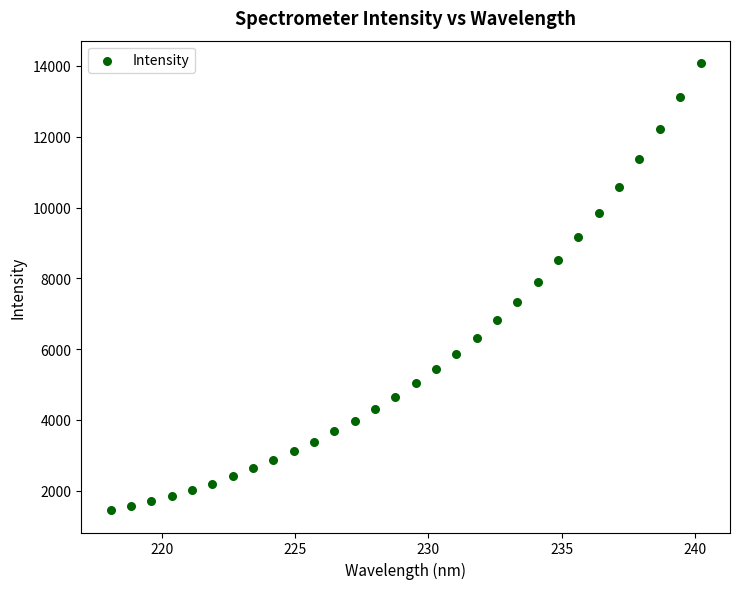

What is the range of X values (max minus min)?

22.2